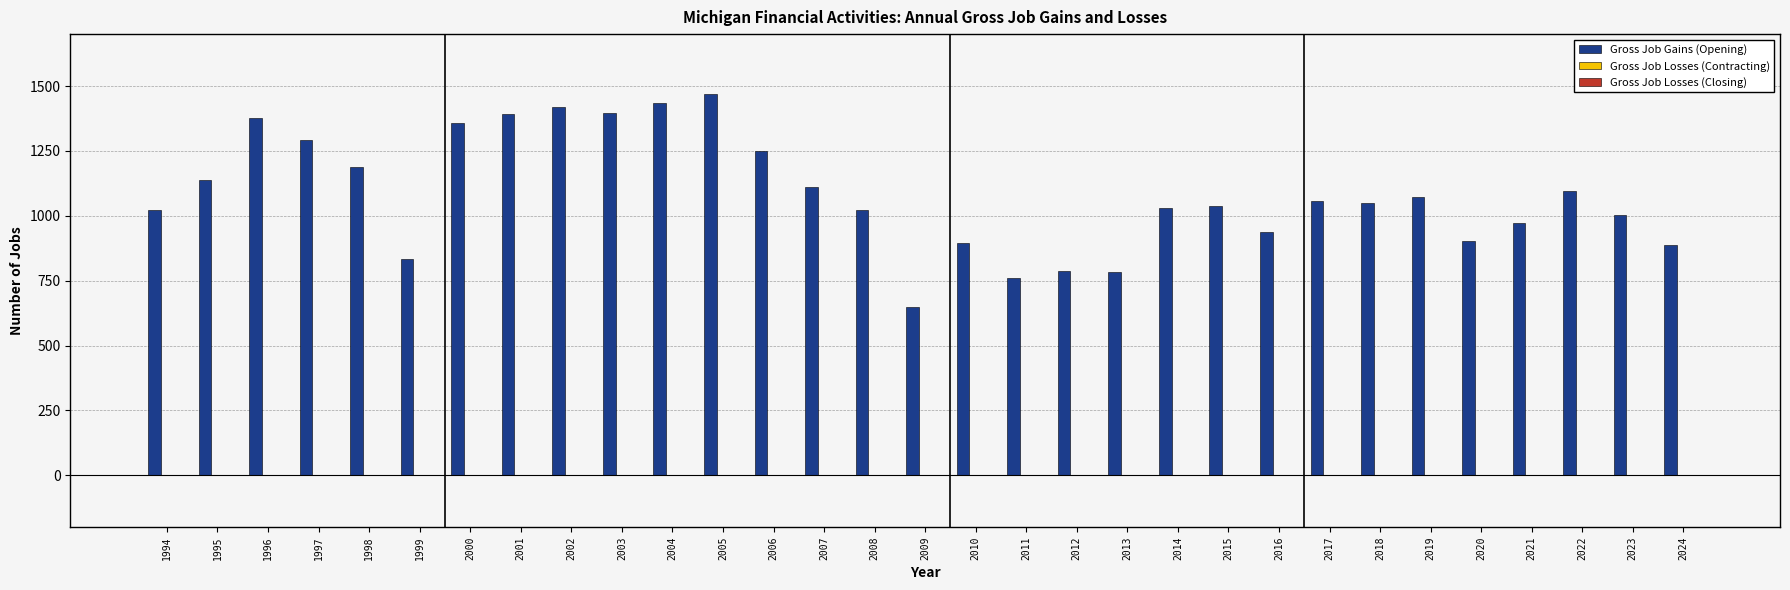

The chart shows a value of 2023 at 1998. True or false?

False